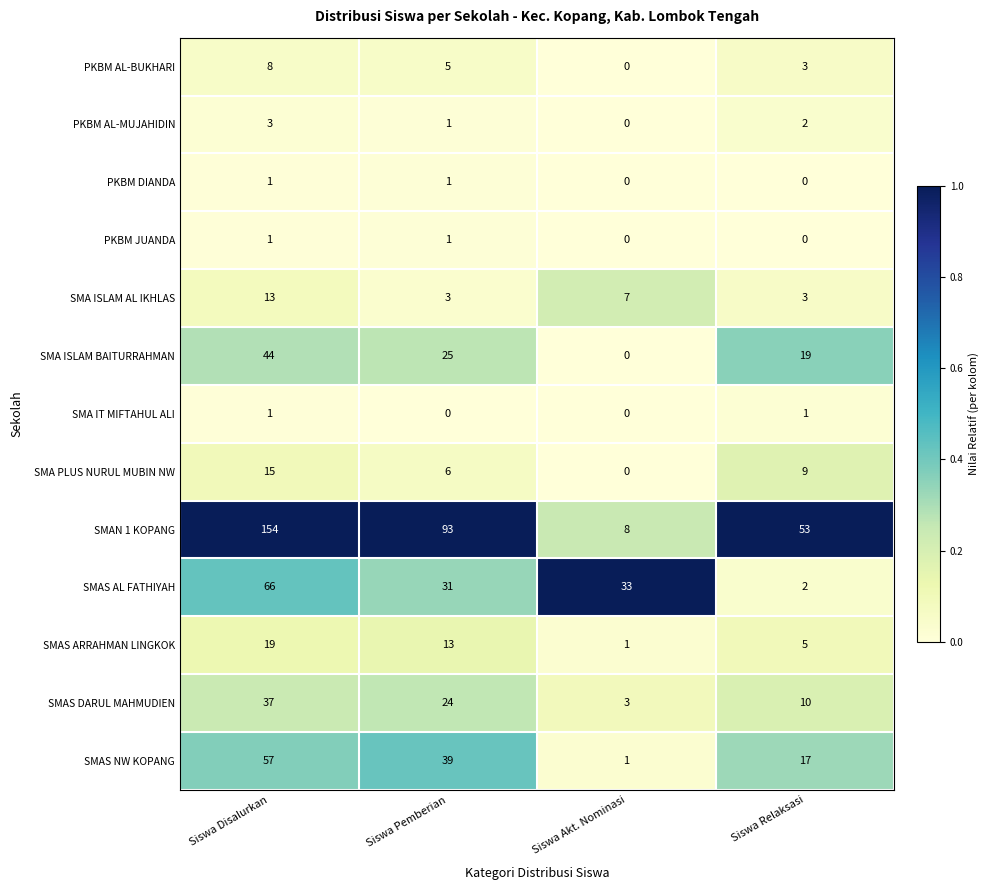

Read the SMA PLUS NURUL MUBIN NW value at Siswa Pemberian.

6